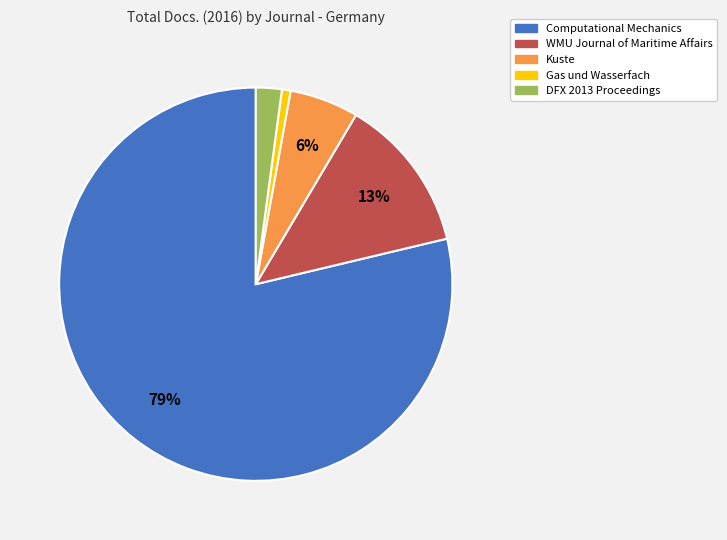

The WMU Journal of Maritime Affairs slice represents 1% of the pie. True or false?

False